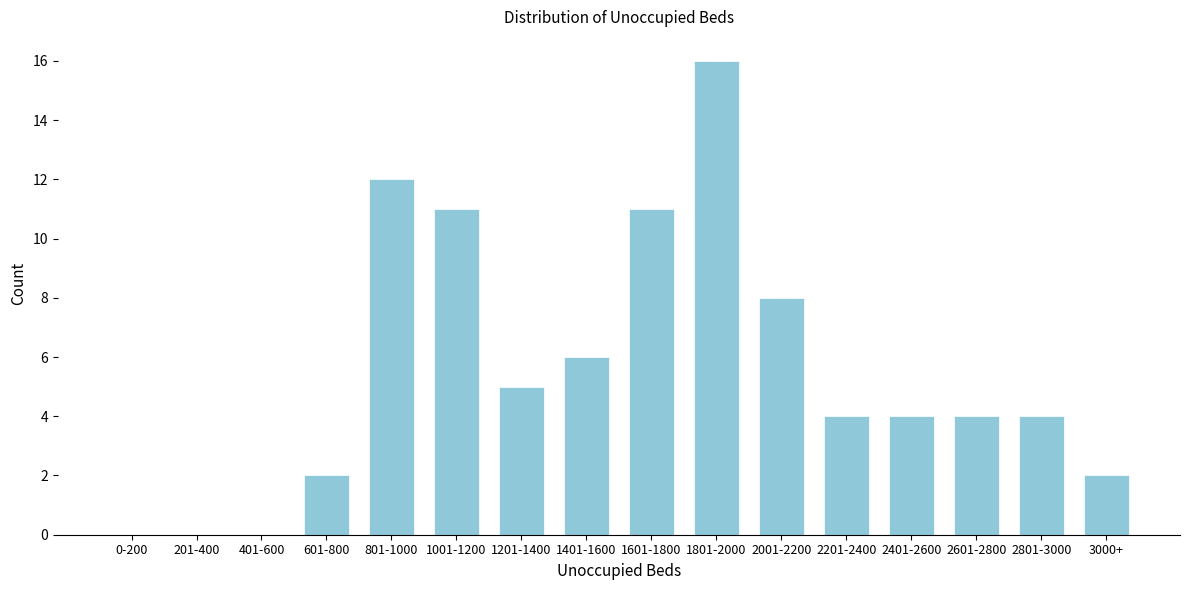

Reading left to right, list all the values displayed in this chart.

0-200=0	201-400=0	401-600=0	601-800=2	801-1000=12	1001-1200=11	1201-1400=5	1401-1600=6	1601-1800=11	1801-2000=16	2001-2200=8	2201-2400=4	2401-2600=4	2601-2800=4	2801-3000=4	3000+=2